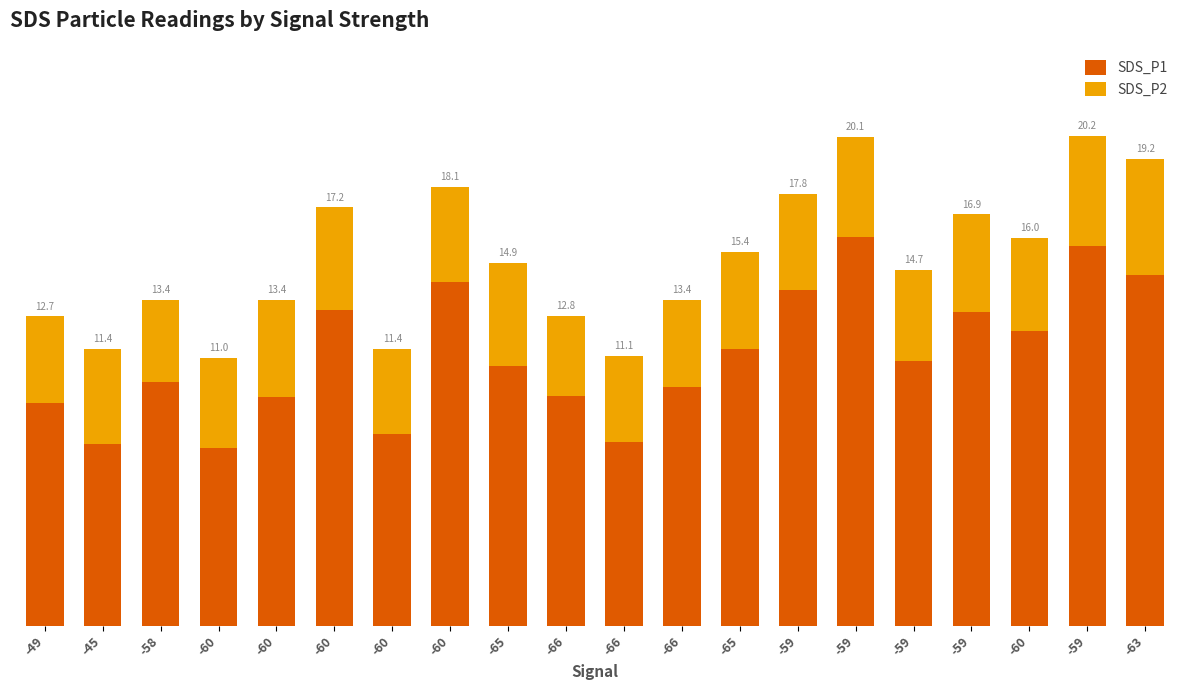

Where is SDS_P1 nearest to the value 11?

-59